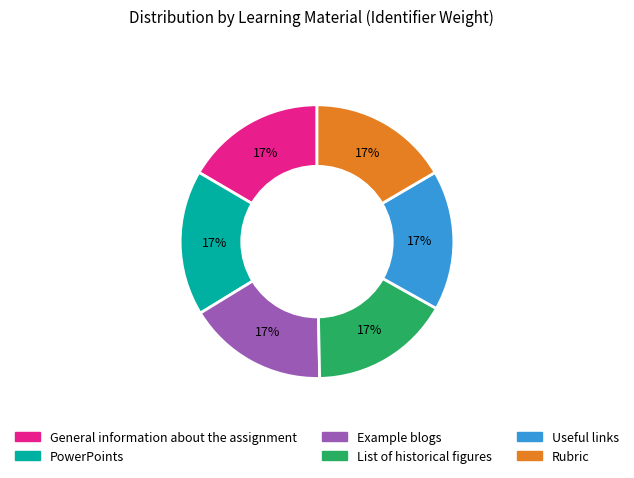

How many segments does this pie chart have?

6